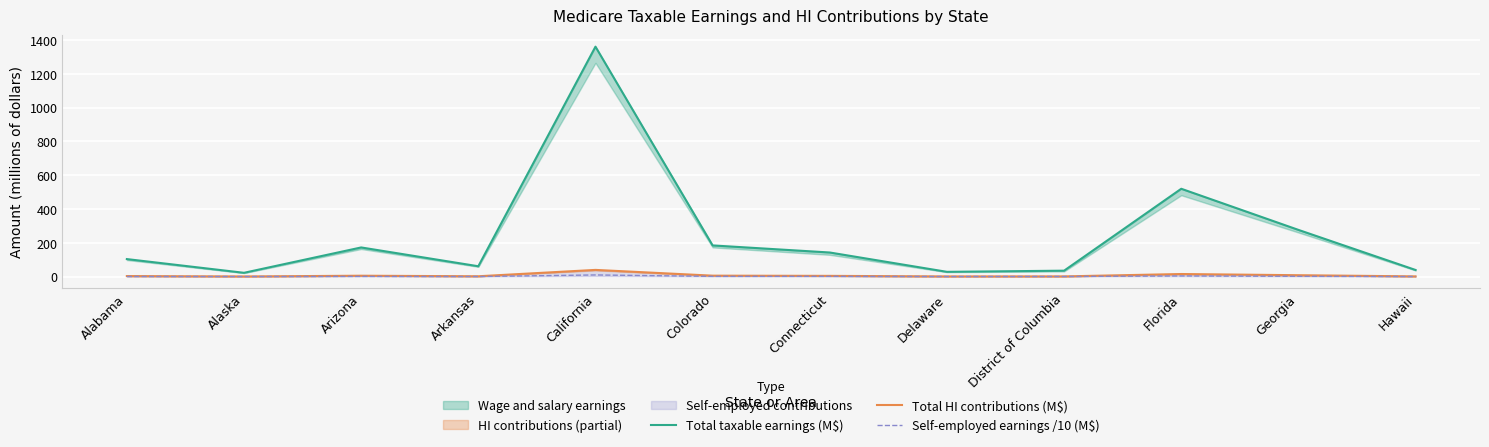

In Total HI contributions (M$), how many points are higher than both neighbors (excluding endpoints)?

3